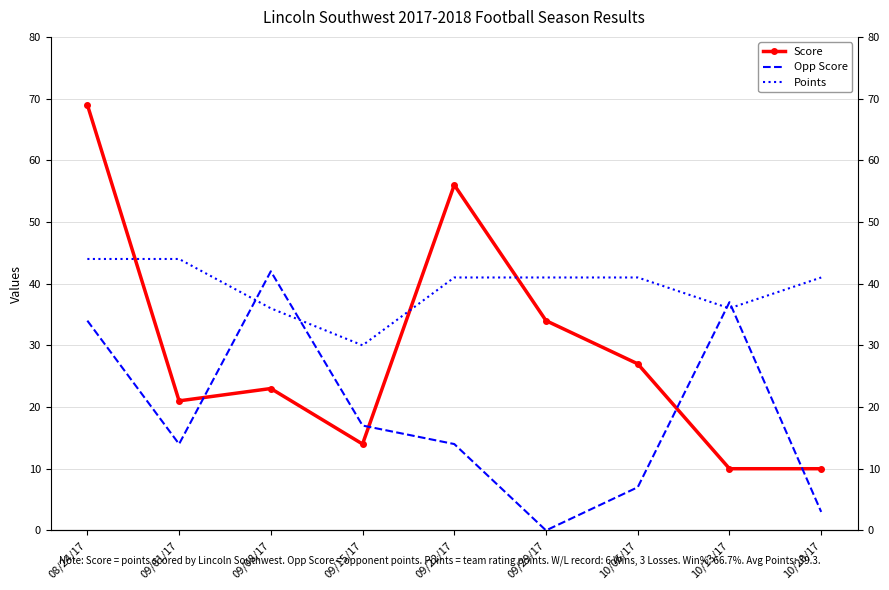

Reading left to right, list all the values displayed in this chart.

Score: 69	21	23	14	56	34	27	10	10
Opp Score: 34	14	42	17	14	0	7	37	3
Points: 44	44	36	30	41	41	41	36	41